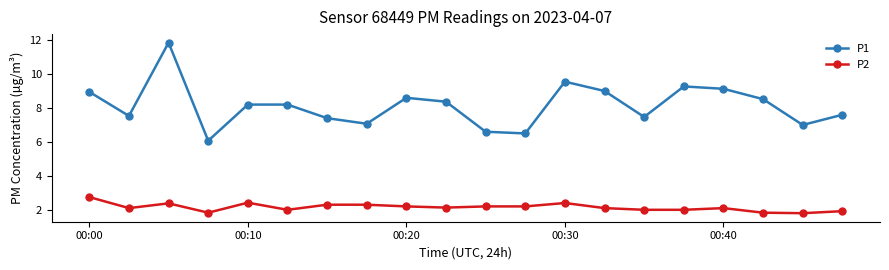

Which series has the widest spread of values?

P1